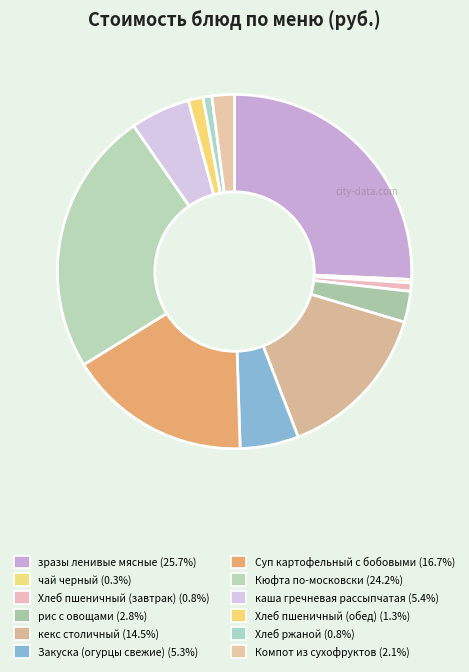

Is there a majority slice in this chart?

No